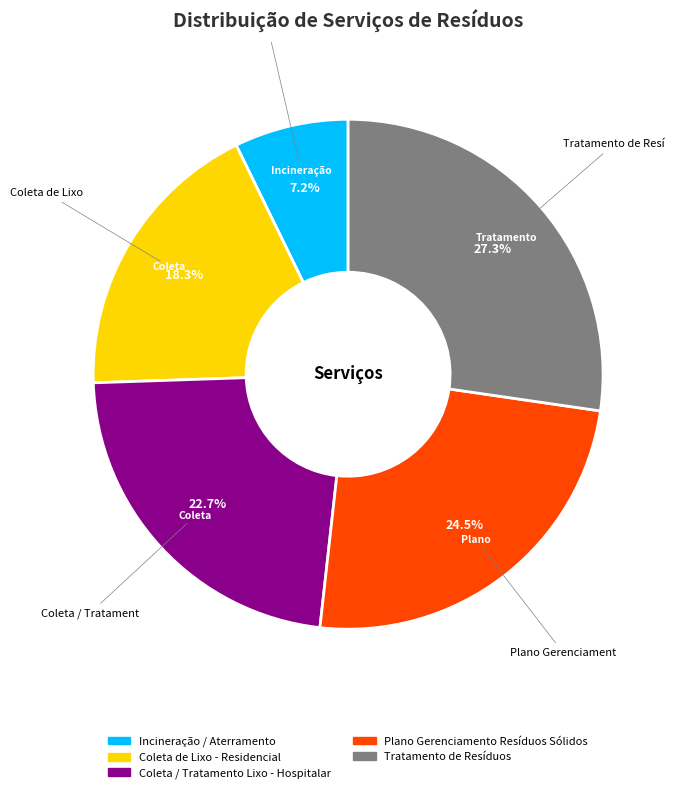

What percentage is the Coleta / Tratamento Lixo - Hospitalar slice, to the nearest percent?

23%